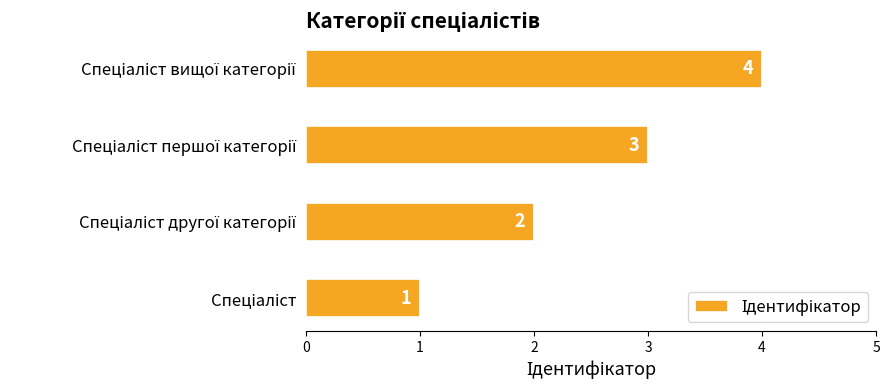

What is the greatest value displayed?

4